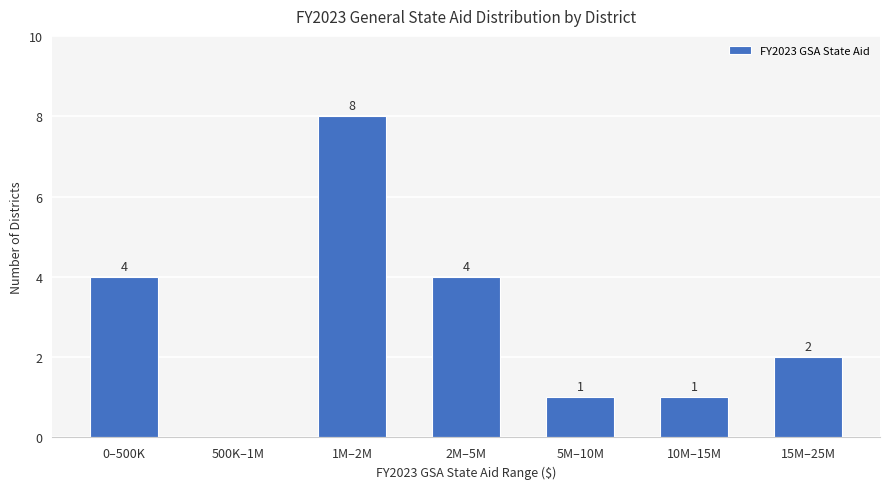

What is the sum of all values?

20